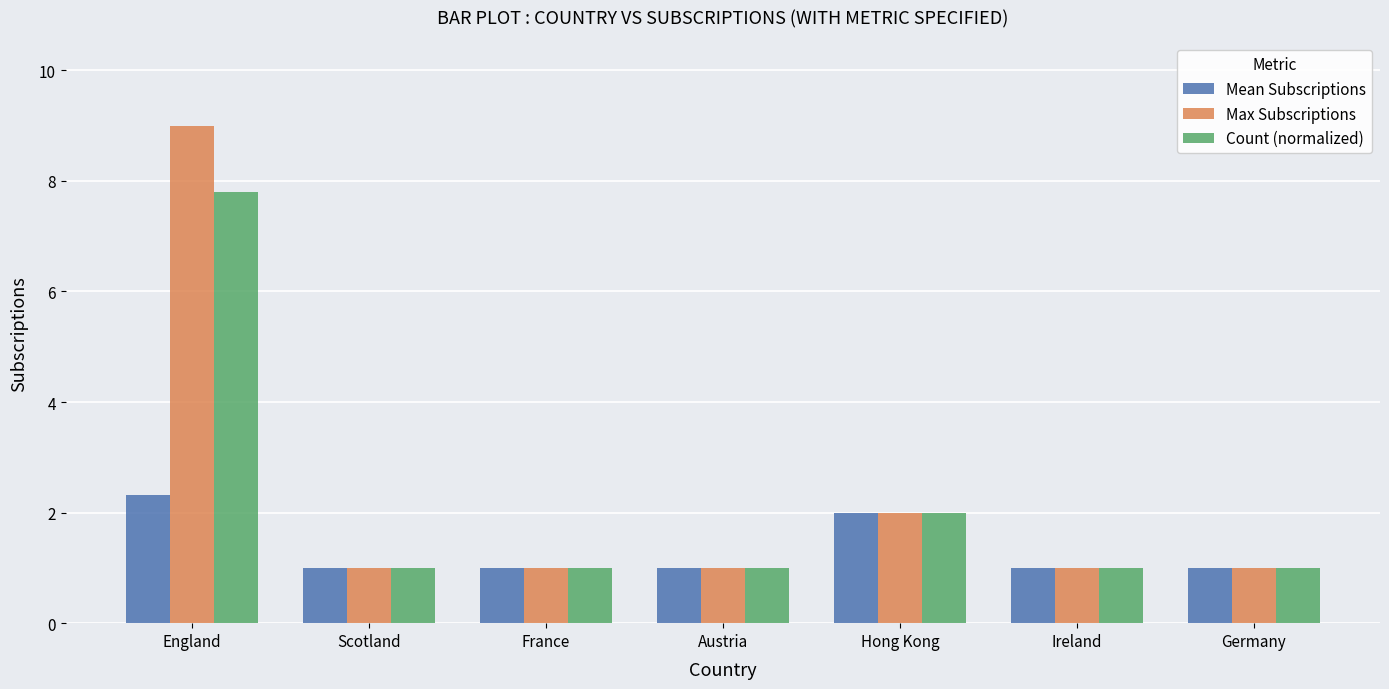

At which label is Count (normalized) closest to 4?

Hong Kong